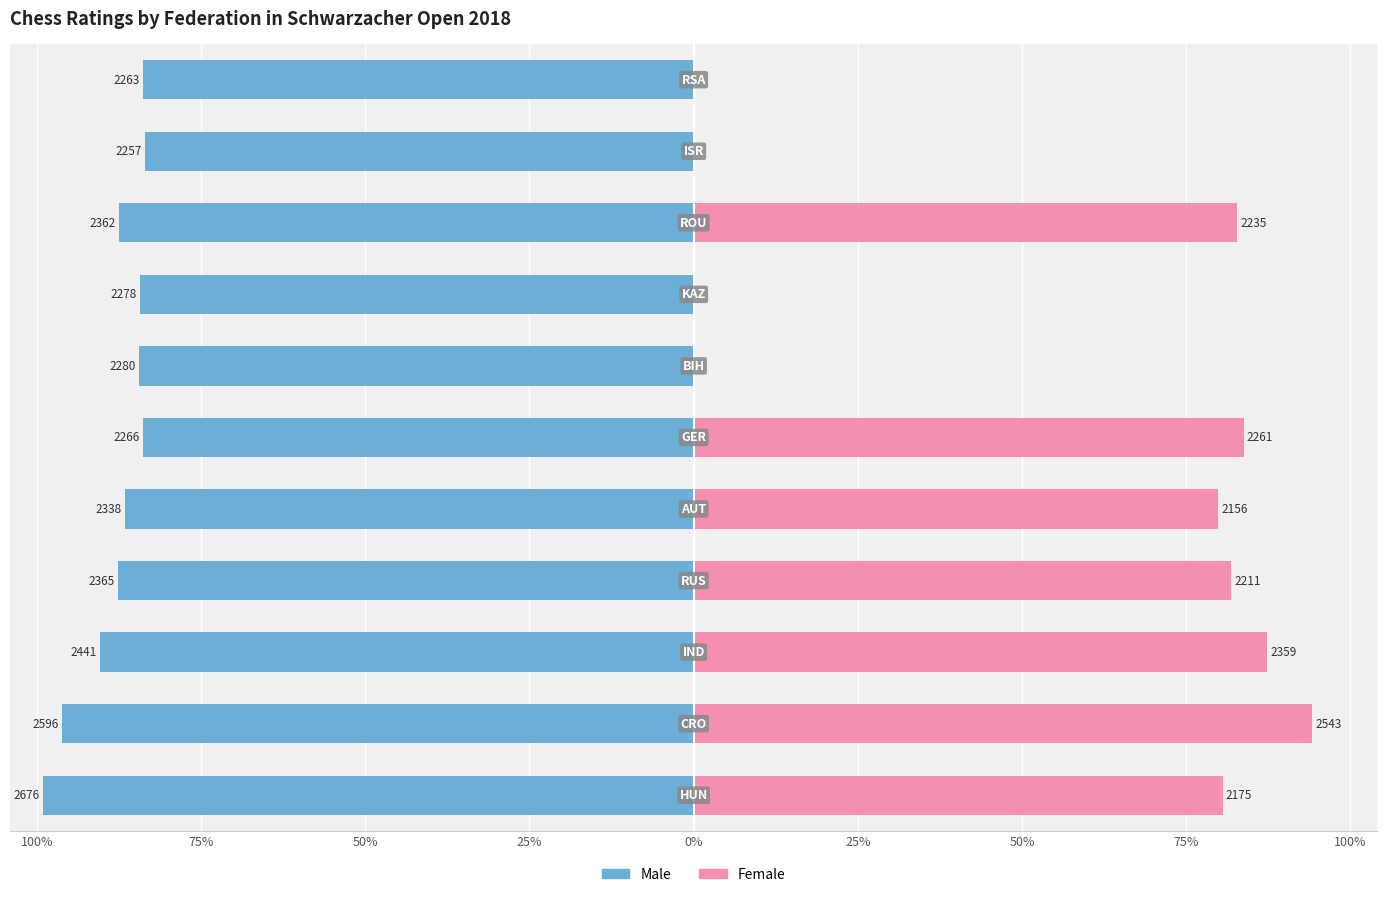

Is it true that Male equals -52.6 at 75%?

False